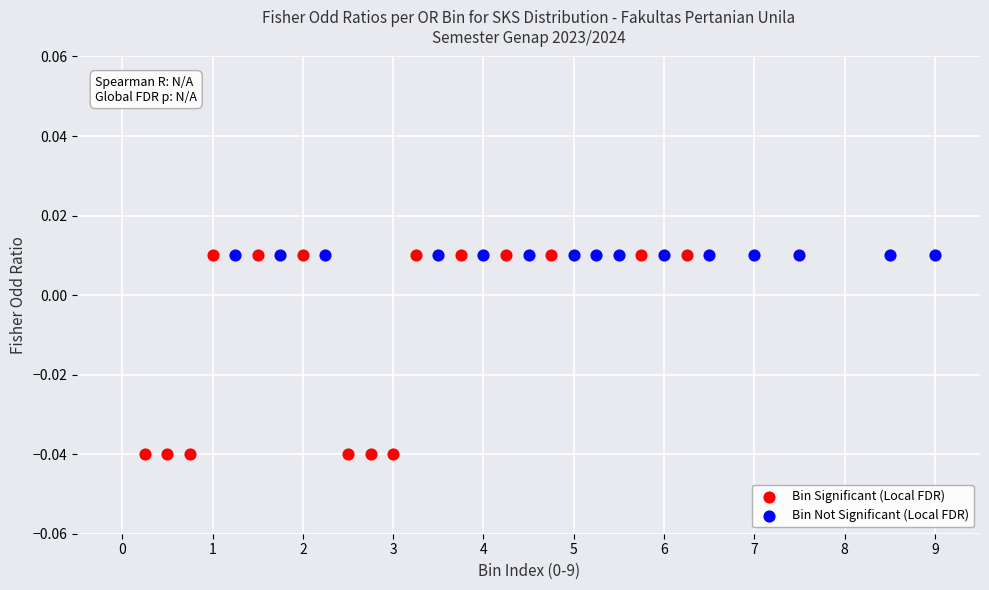

Which series contains the lowest Y value?

Bin Significant (Local FDR)